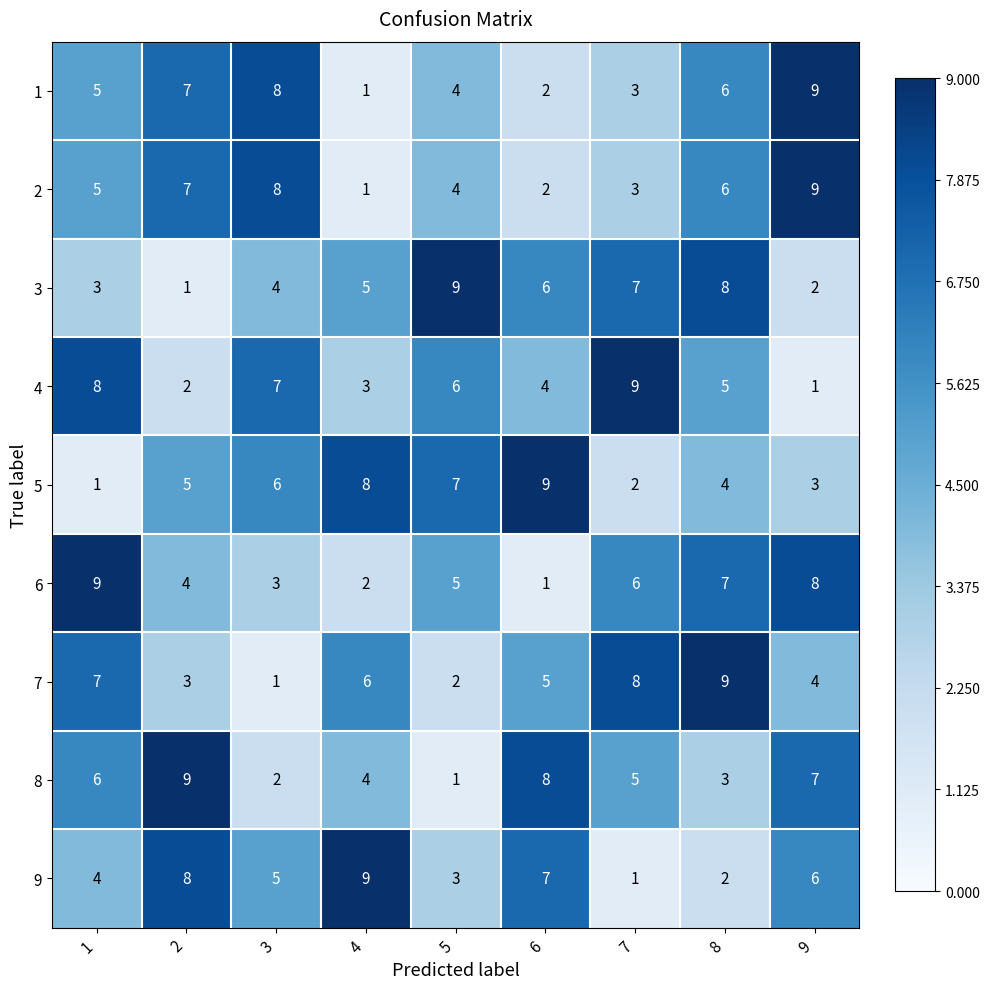

Rank the categories by 6 value from highest to lowest.

1, 9, 8, 7, 5, 2, 3, 4, 6